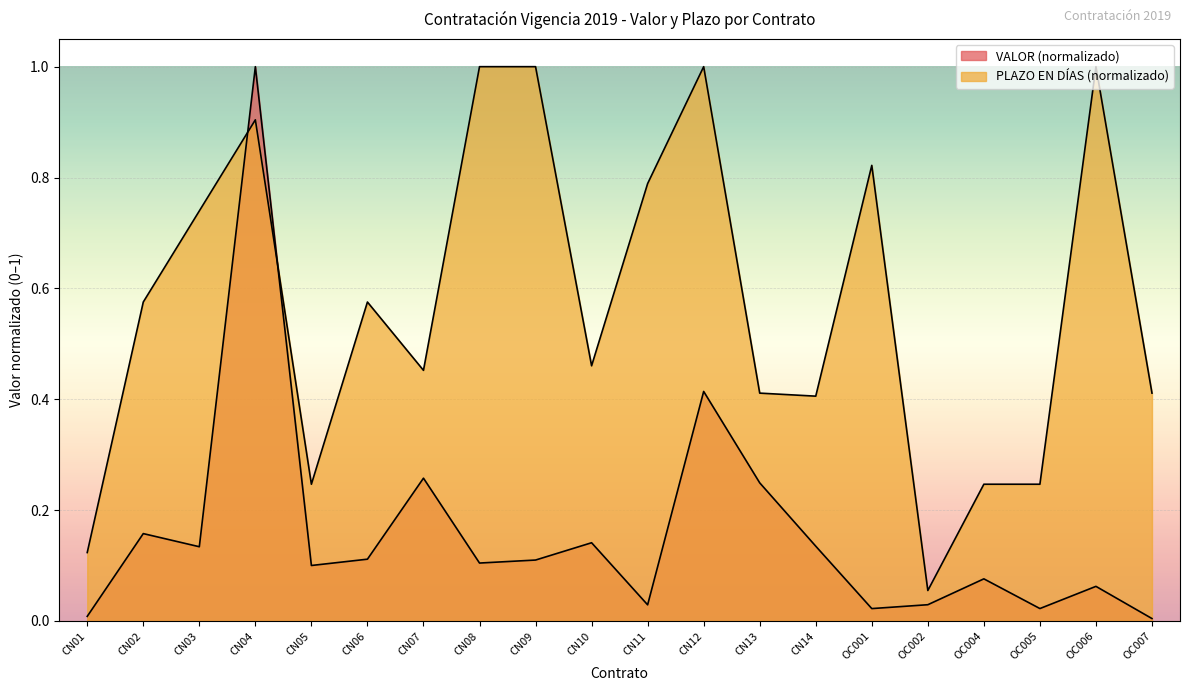

What is the greatest value displayed?

1.0